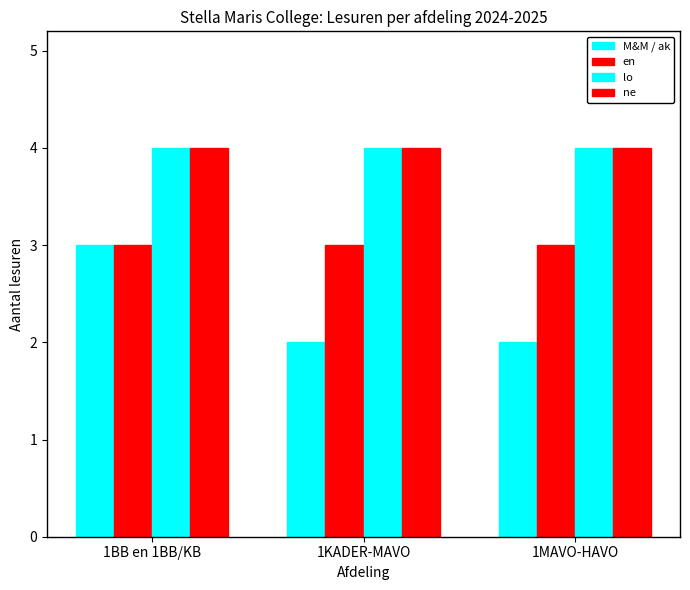

Is the value of M&M / ak at 1MAVO-HAVO greater than the value of ne at 1BB en 1BB/KB?

No